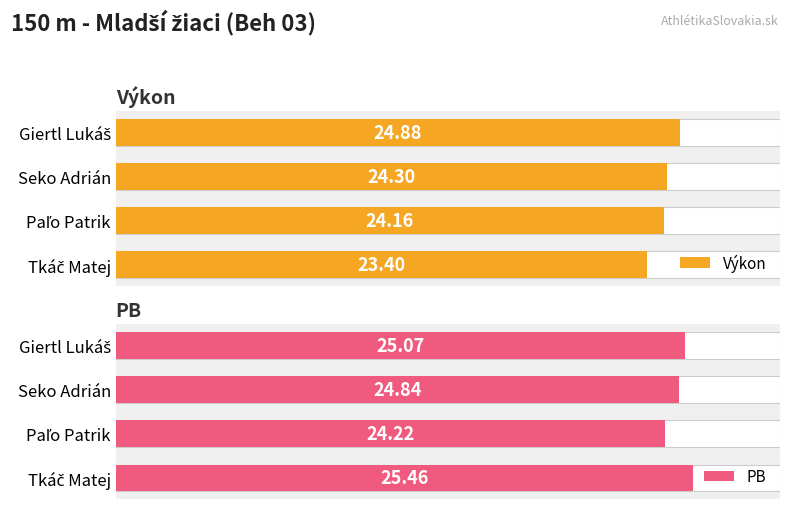

At how many categories does at least one series exceed 25?

2